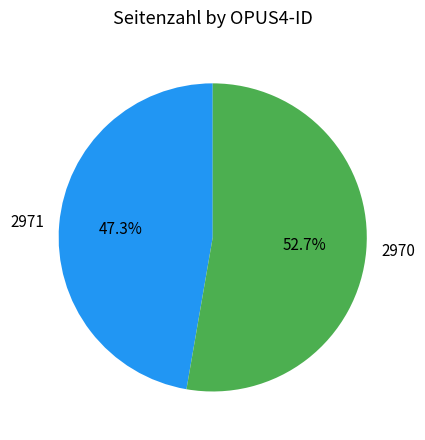

Does 2971 represent more than half of the total?

No